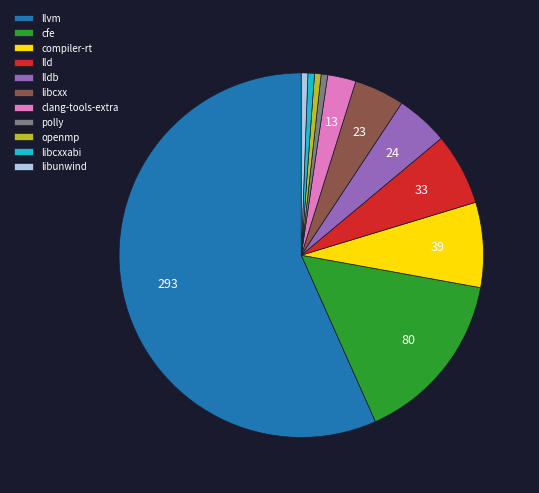

Approximately how many times larger is the value at libcxx compared to polly?

7.7